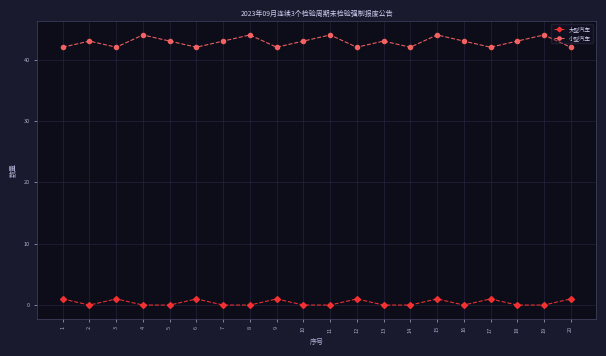

Which series has the largest total across all categories?

小型汽车